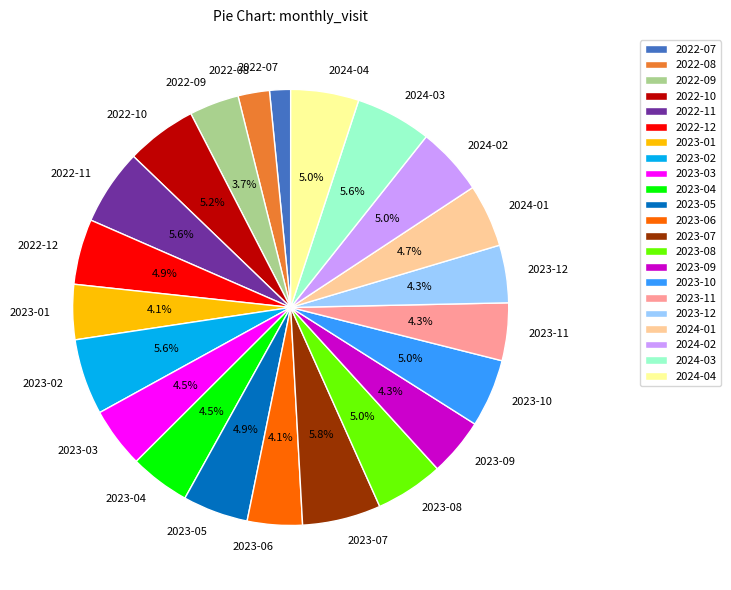

To the nearest percent, what is the difference between the largest and smallest slice percentages?

4%